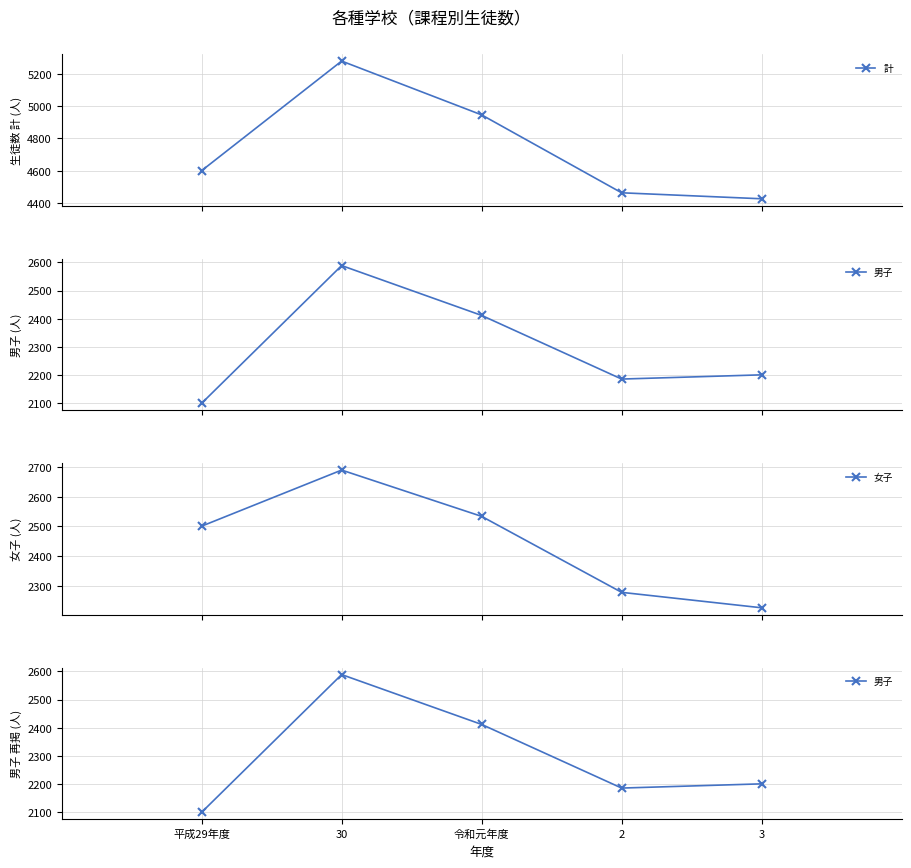

How many values in the 計 series exceed 4601?

2